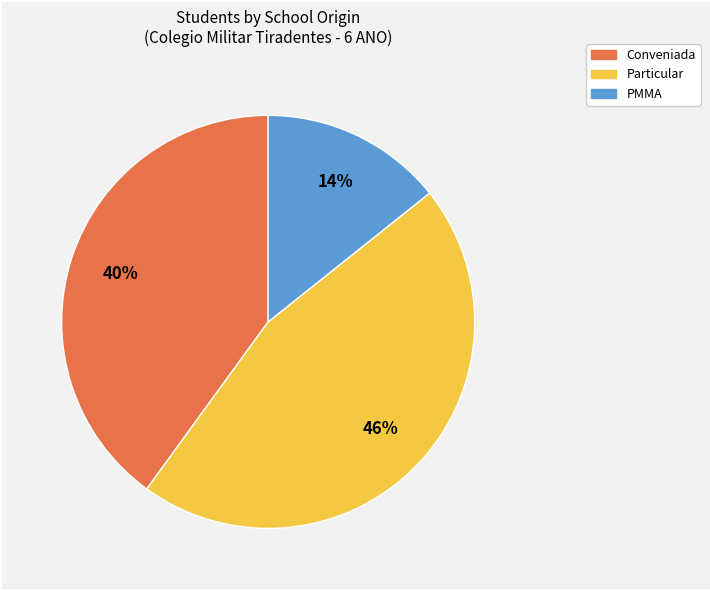

To the nearest percent, what is the average slice percentage?

33%